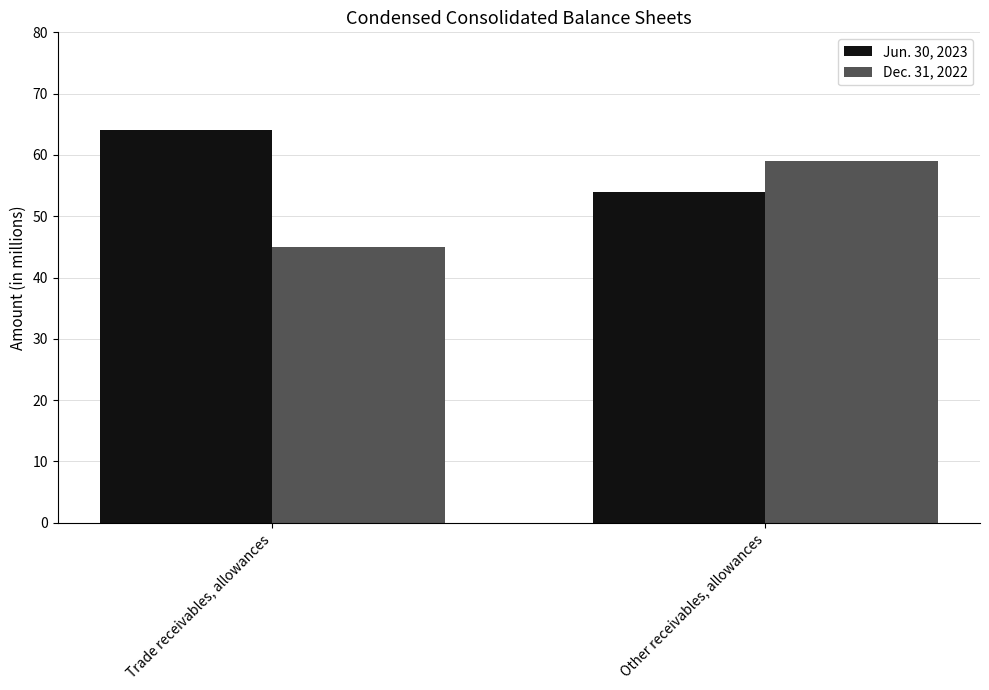

What is the label of the 1st bar from the right?

Other receivables, allowances